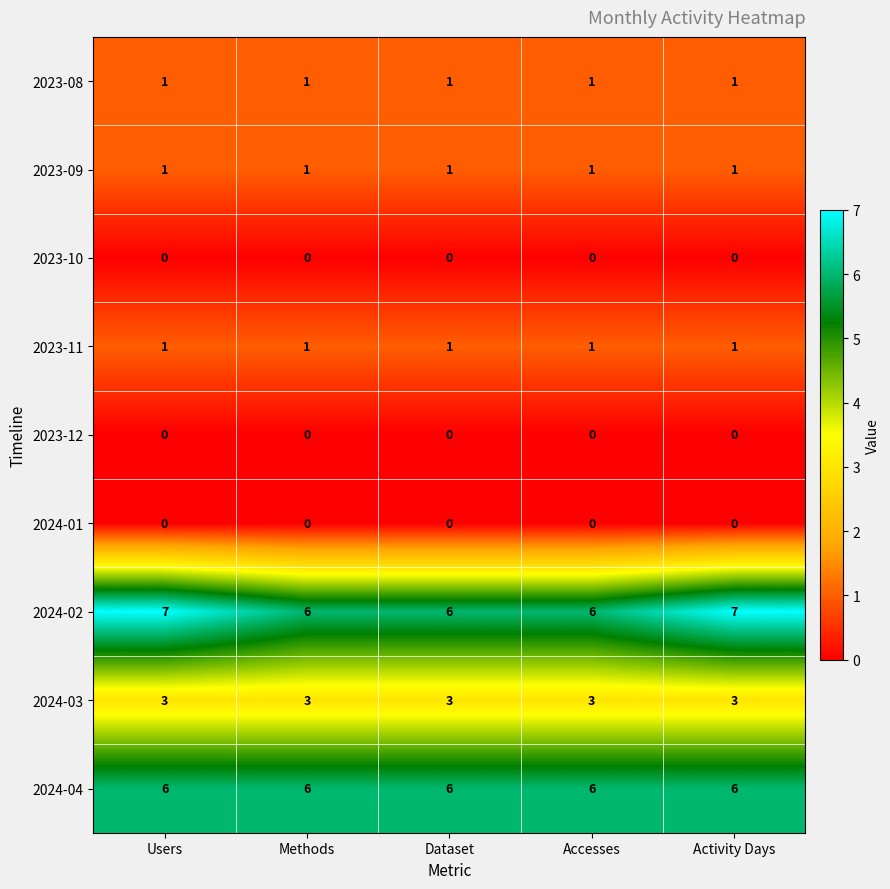

What is the spread (max minus min) of values at Accesses?

6